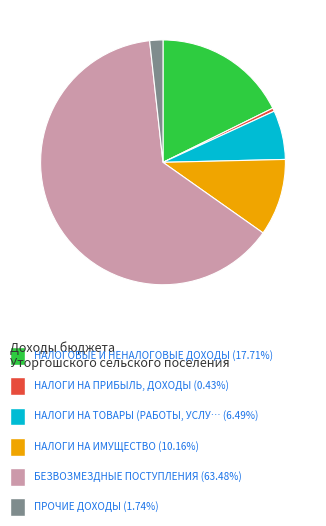

Is there a majority slice in this chart?

Yes